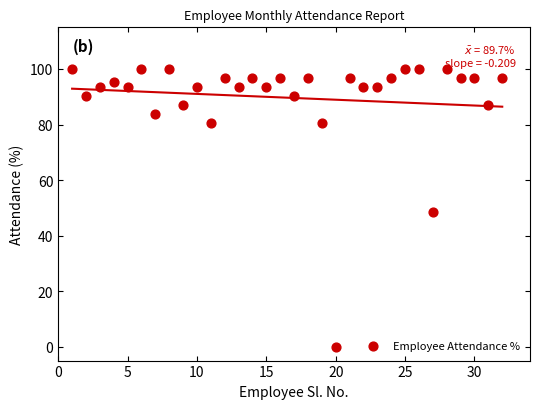

What Y value in the scatter plot is closest to 50?

48.4